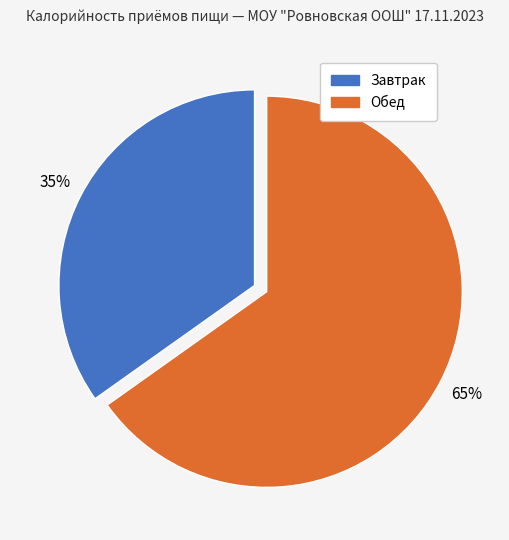

What is the largest slice in the pie chart?

Обед